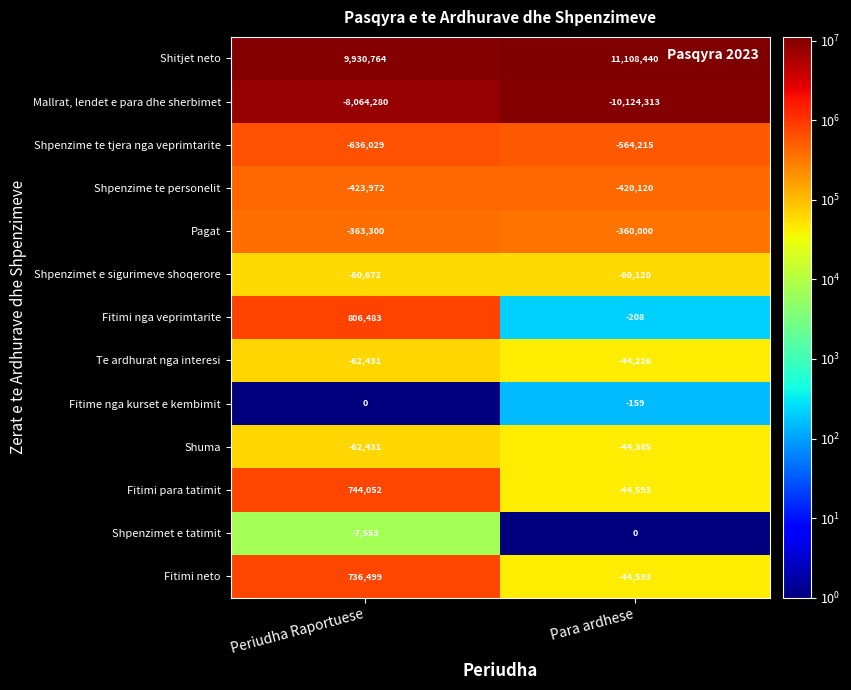

Reading right to left, extract all data points from this chart.

Shitjet neto: Para ardhese=11108440	Periudha Raportuese=9930764
Mallrat, lendet e para dhe sherbimet: Para ardhese=-10124313	Periudha Raportuese=-8064280
Shpenzime te tjera nga veprimtarite: Para ardhese=-564215	Periudha Raportuese=-636029
Shpenzime te personelit: Para ardhese=-420120	Periudha Raportuese=-423972
Pagat: Para ardhese=-360000	Periudha Raportuese=-363300
Shpenzimet e sigurimeve shoqerore: Para ardhese=-60120	Periudha Raportuese=-60672
Fitimi nga veprimtarite: Para ardhese=-208	Periudha Raportuese=806483
Te ardhurat nga interesi: Para ardhese=-44226	Periudha Raportuese=-62431
Fitime nga kurset e kembimit: Para ardhese=-159	Periudha Raportuese=0
Shuma: Para ardhese=-44385	Periudha Raportuese=-62431
Fitimi para tatimit: Para ardhese=-44593	Periudha Raportuese=744052
Shpenzimet e tatimit: Para ardhese=0	Periudha Raportuese=-7553
Fitimi neto: Para ardhese=-44593	Periudha Raportuese=736499